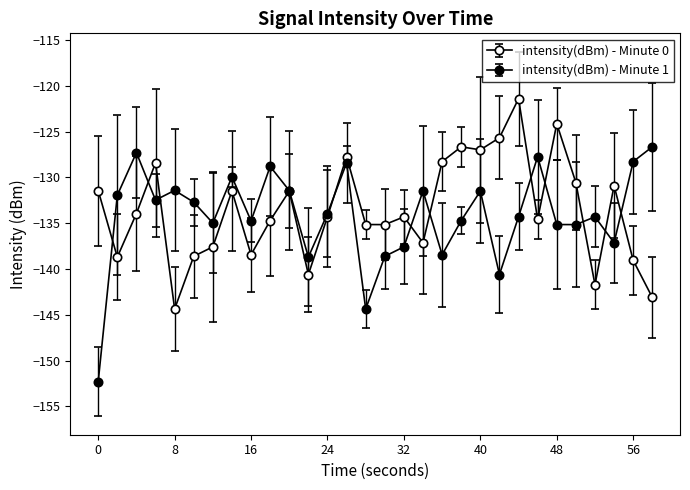

Is this an area chart (filled region under the line)?

No